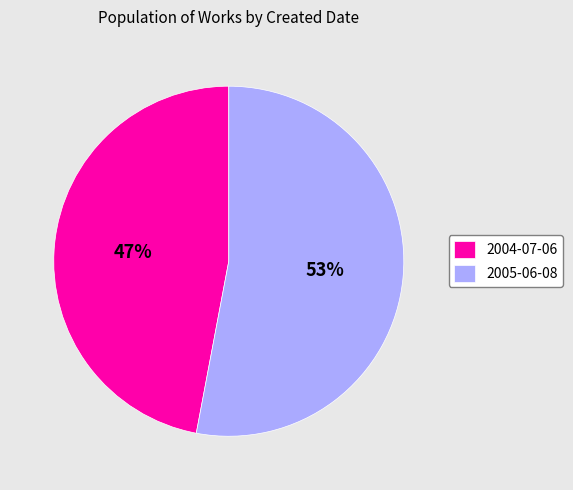

What is the smallest slice in the pie chart?

2004-07-06